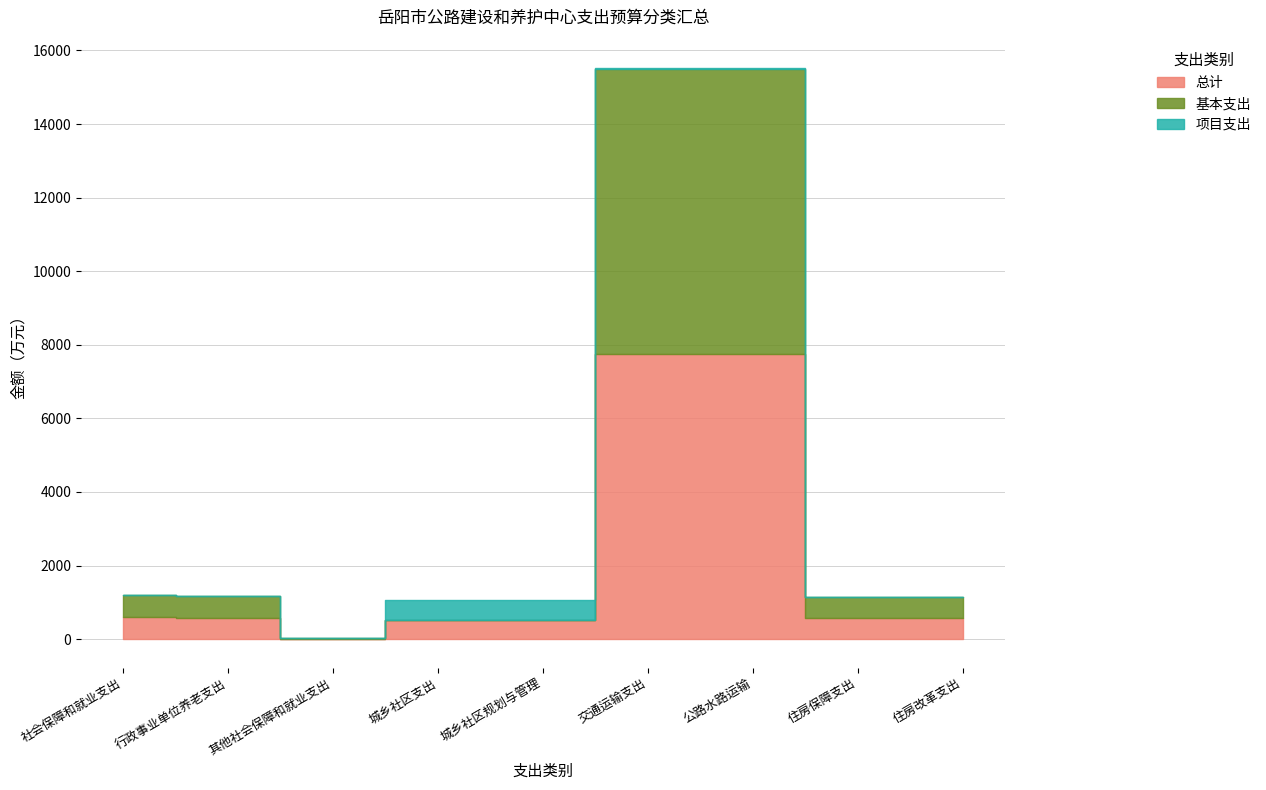

What is the spread (max minus min) of values at 公路水路运输?

7750.2